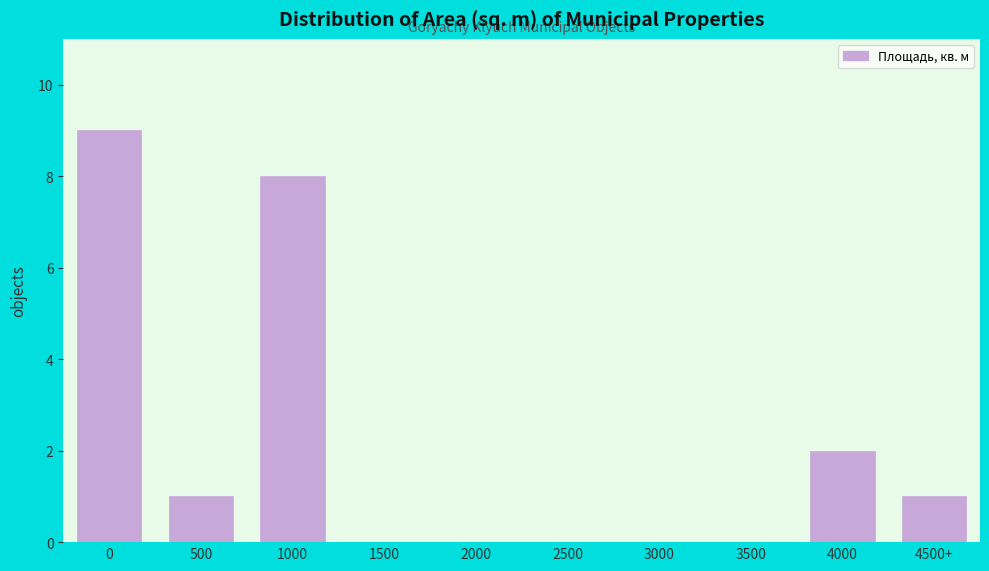

Reading left to right, what are all the values shown in this chart?

0=9	500=1	1000=8	1500=0	2000=0	2500=0	3000=0	3500=0	4000=2	4500+=1